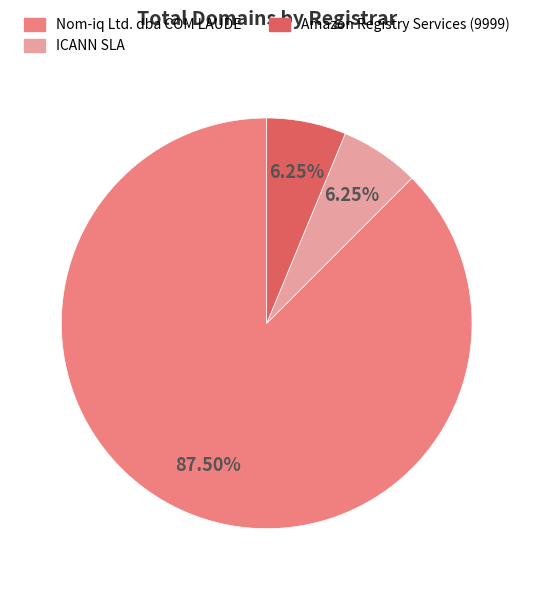

Between Nom-iq Ltd. dba COM LAUDE and Amazon Registry Services (9999), which is larger?

Nom-iq Ltd. dba COM LAUDE